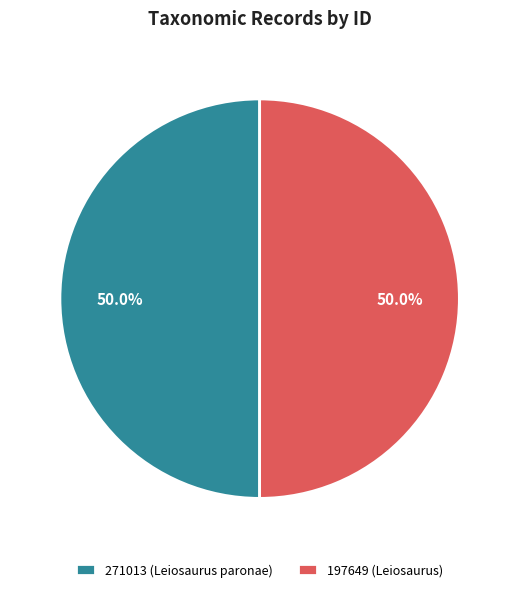

Approximately how many times larger is the value at 197649 (Leiosaurus) compared to 271013 (Leiosaurus paronae)?

1.0